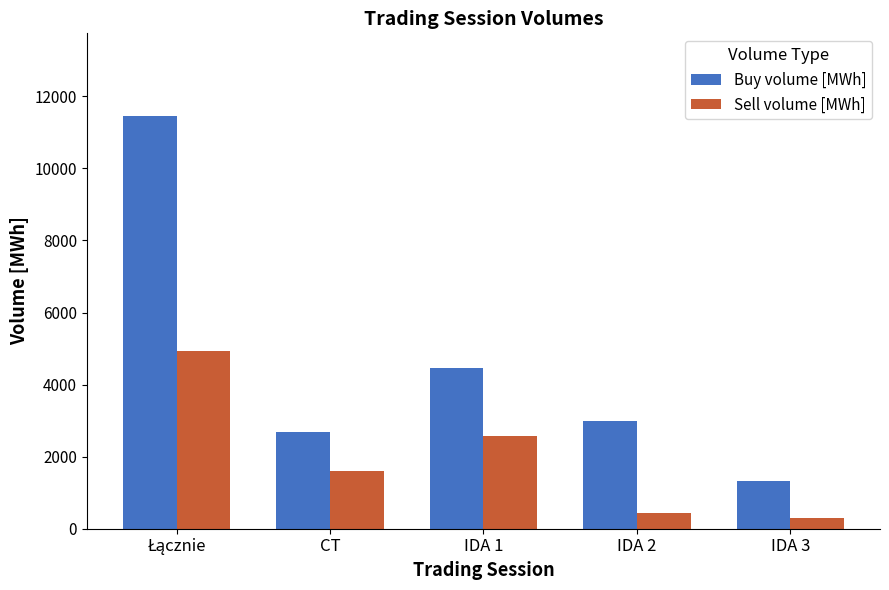

Is the value of Buy volume [MWh] at IDA 3 greater than the value of Sell volume [MWh] at IDA 3?

Yes